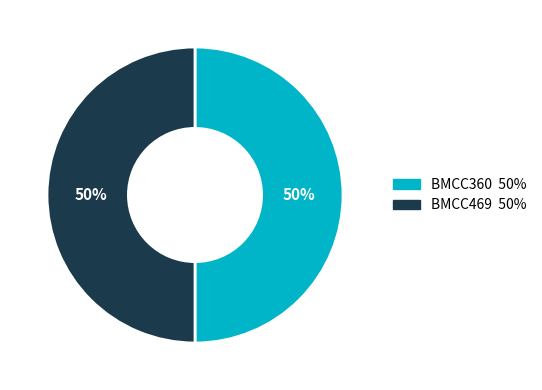

Approximately how many times larger is the value at BMCC469 compared to BMCC360?

1.0